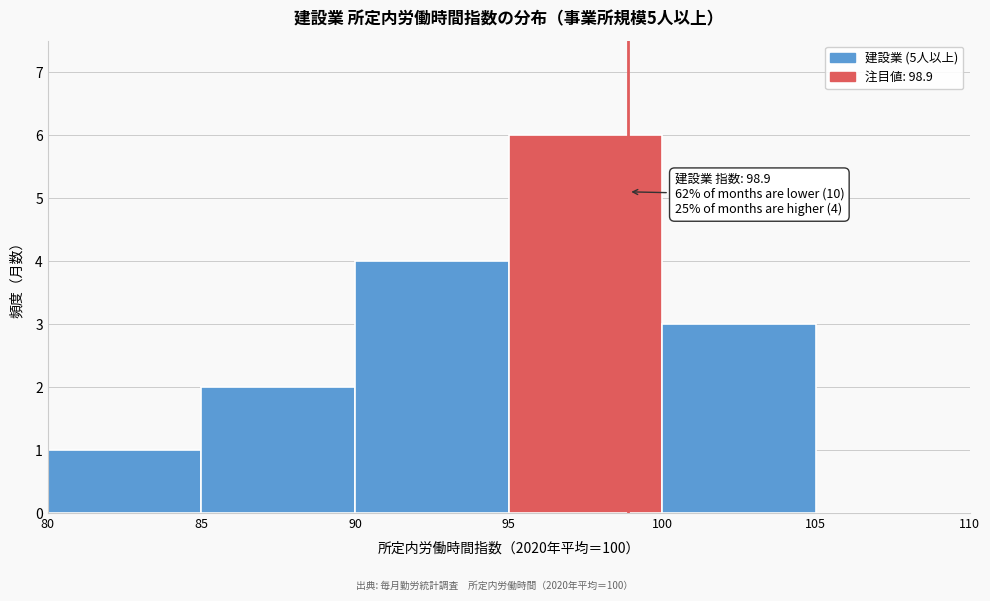

Over which range of the x-axis is the bar tallest?

95 to 100